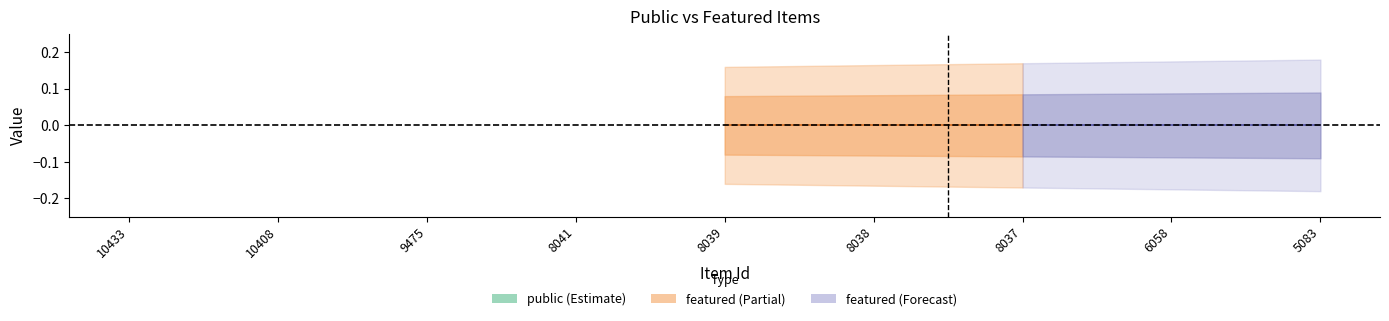

List the labels in order of featured value, largest first.

10433, 10408, 9475, 8041, 8039, 8038, 8037, 6058, 5083